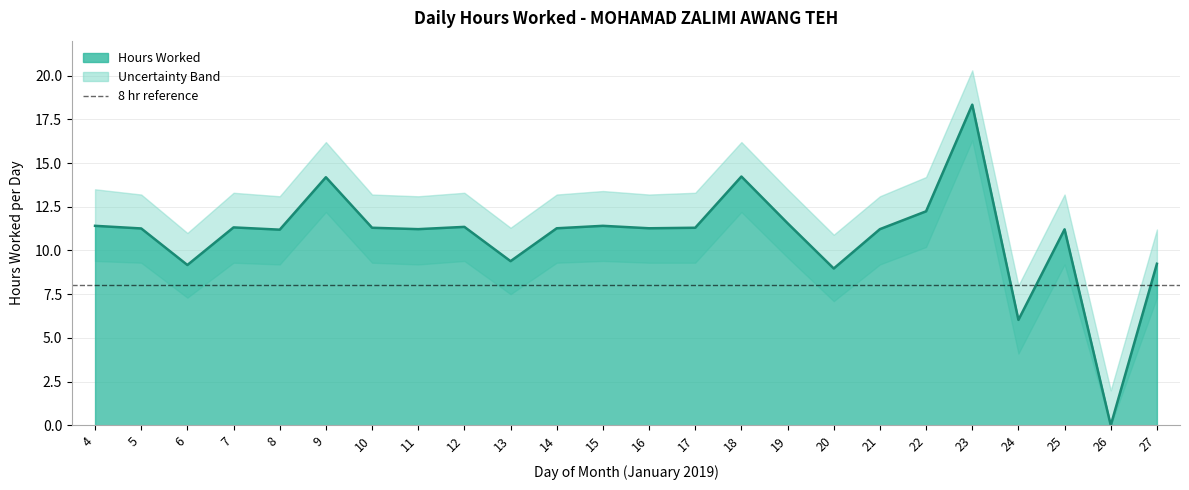

What is the total value across all series at 25?

33.6